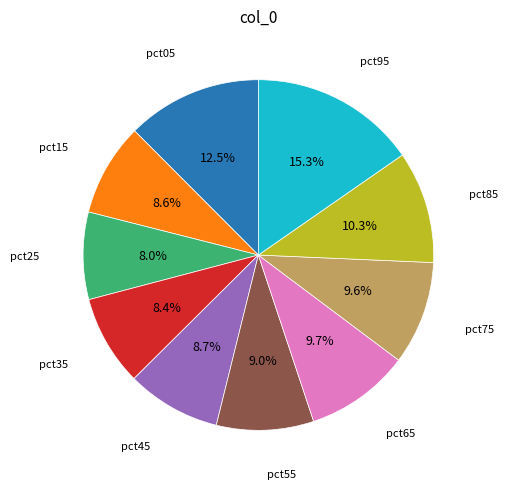

Is there any slice that represents more than half of the pie?

No